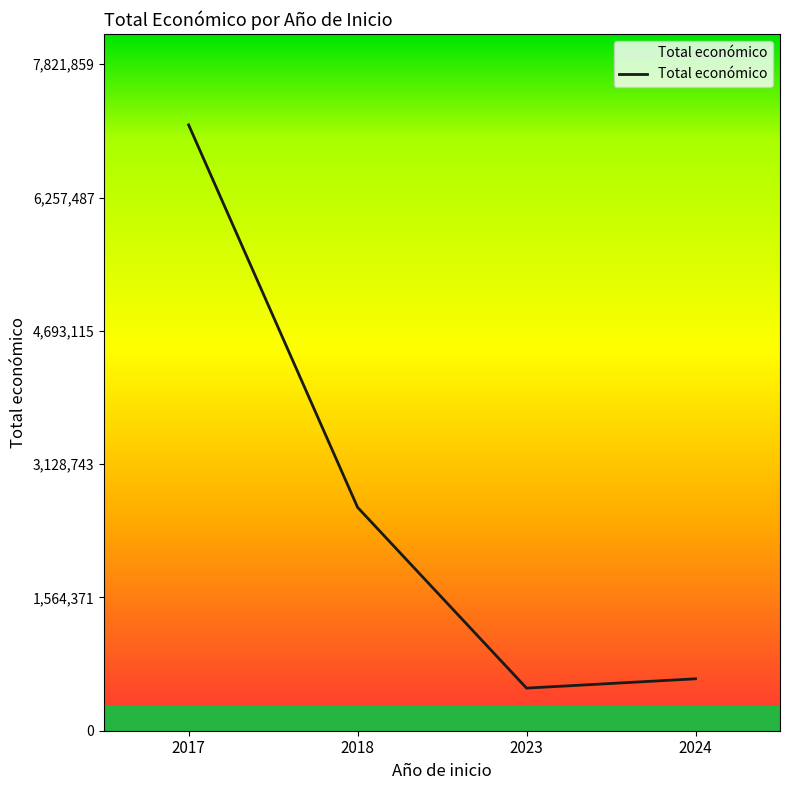

What is the ratio of the value at 2023 to the value at 2018?

0.2